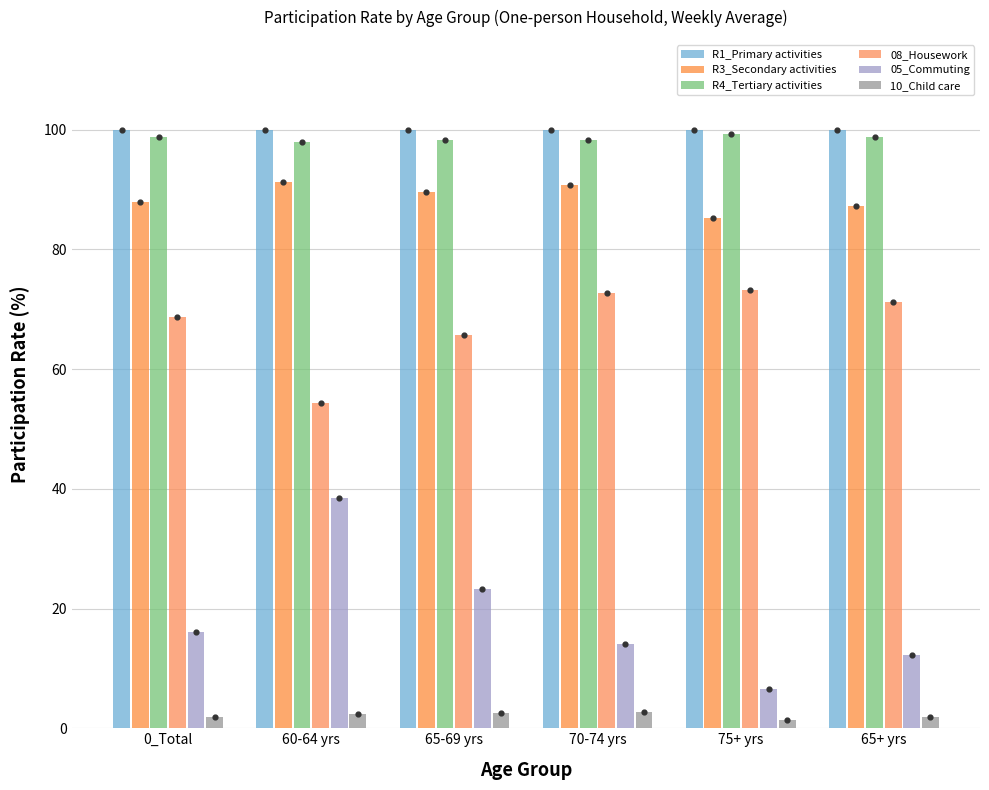

At which category is the sum across all series the highest?

60-64 yrs